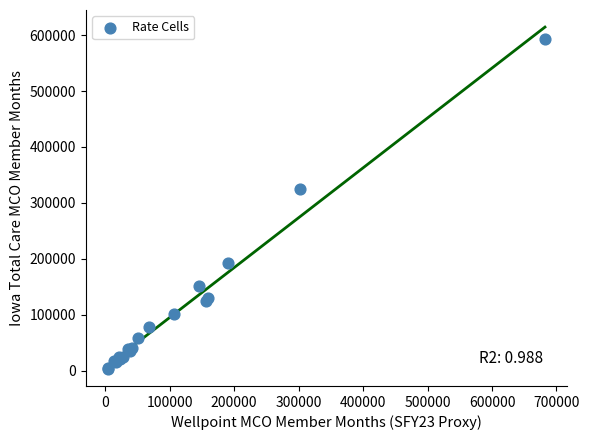

What Y value in the scatter plot is closest to 298048?

324217.7